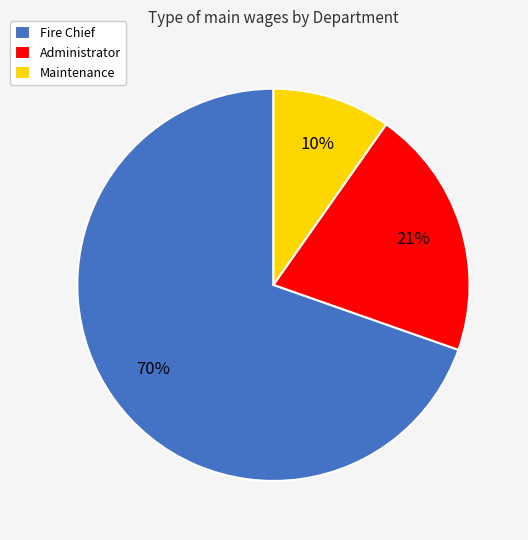

What is the largest slice in the pie chart?

Fire Chief